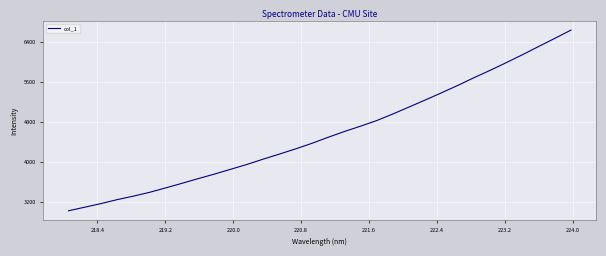

What is the difference between the maximum and minimum values?

3609.6